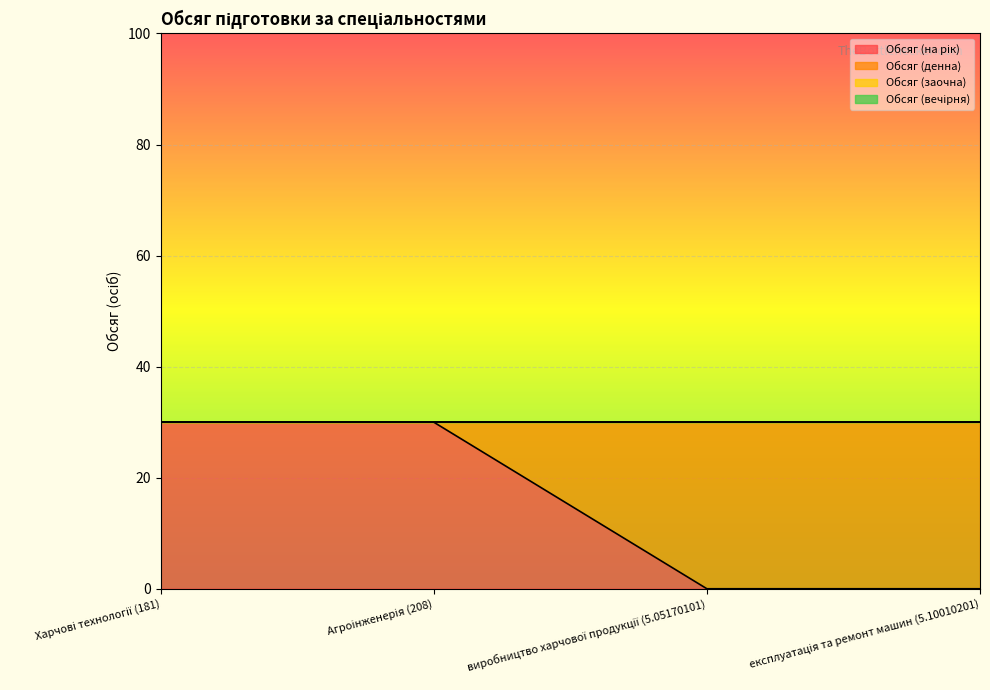

How many values in the Обсяг (на рік) series are below 30?

2